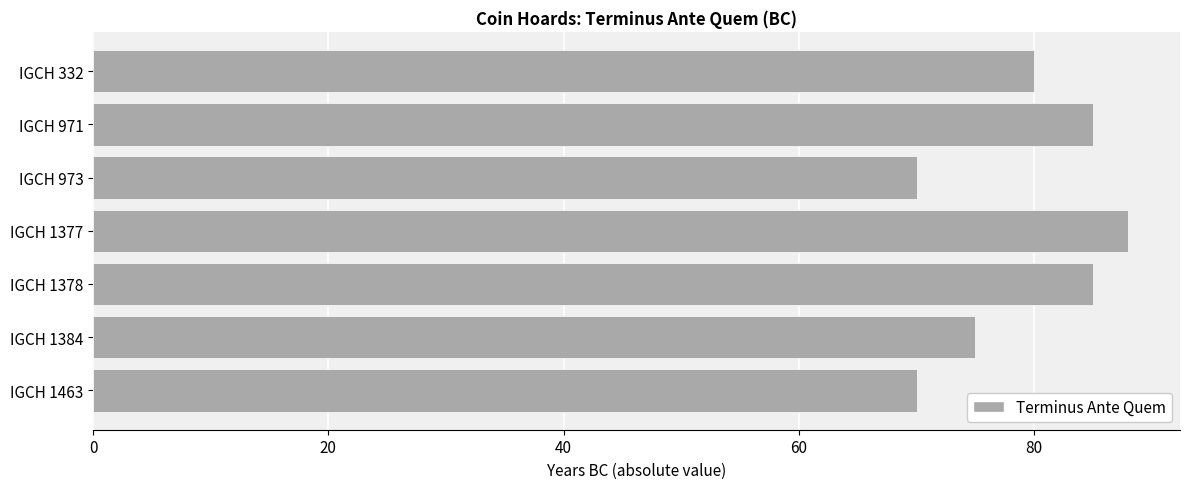

What is the average value?

79